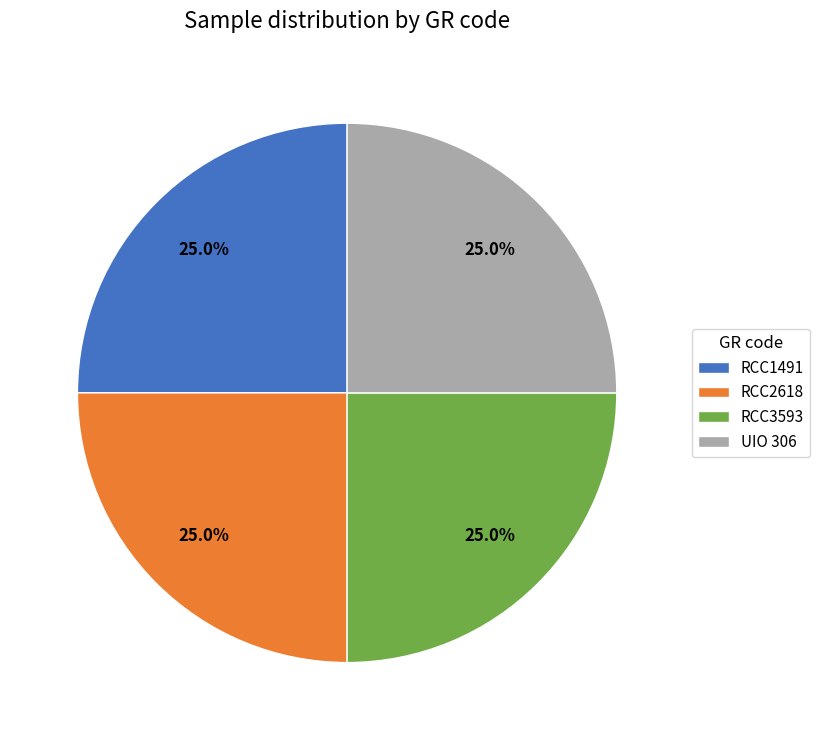

How many slices are in this pie chart?

4